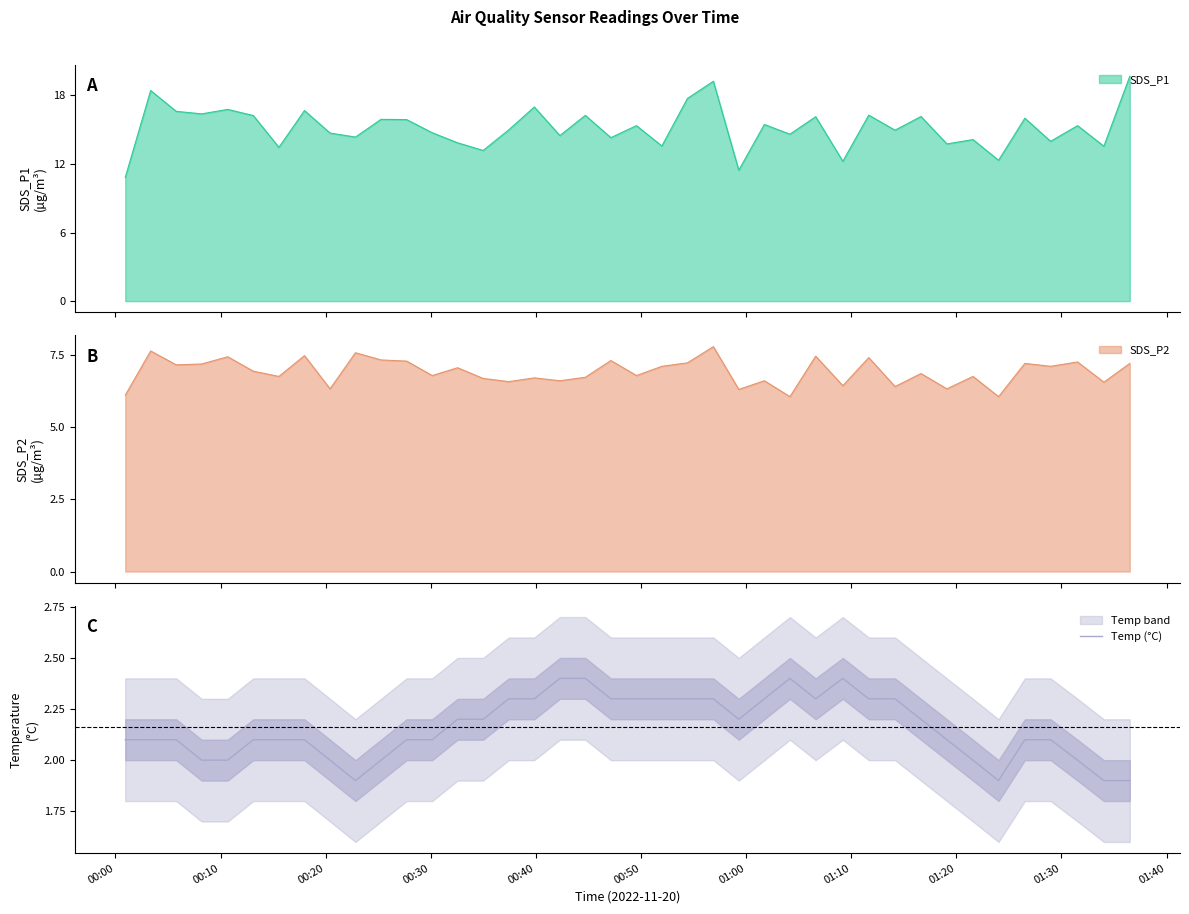

What is the maximum value for Temp (°C)?

2.4